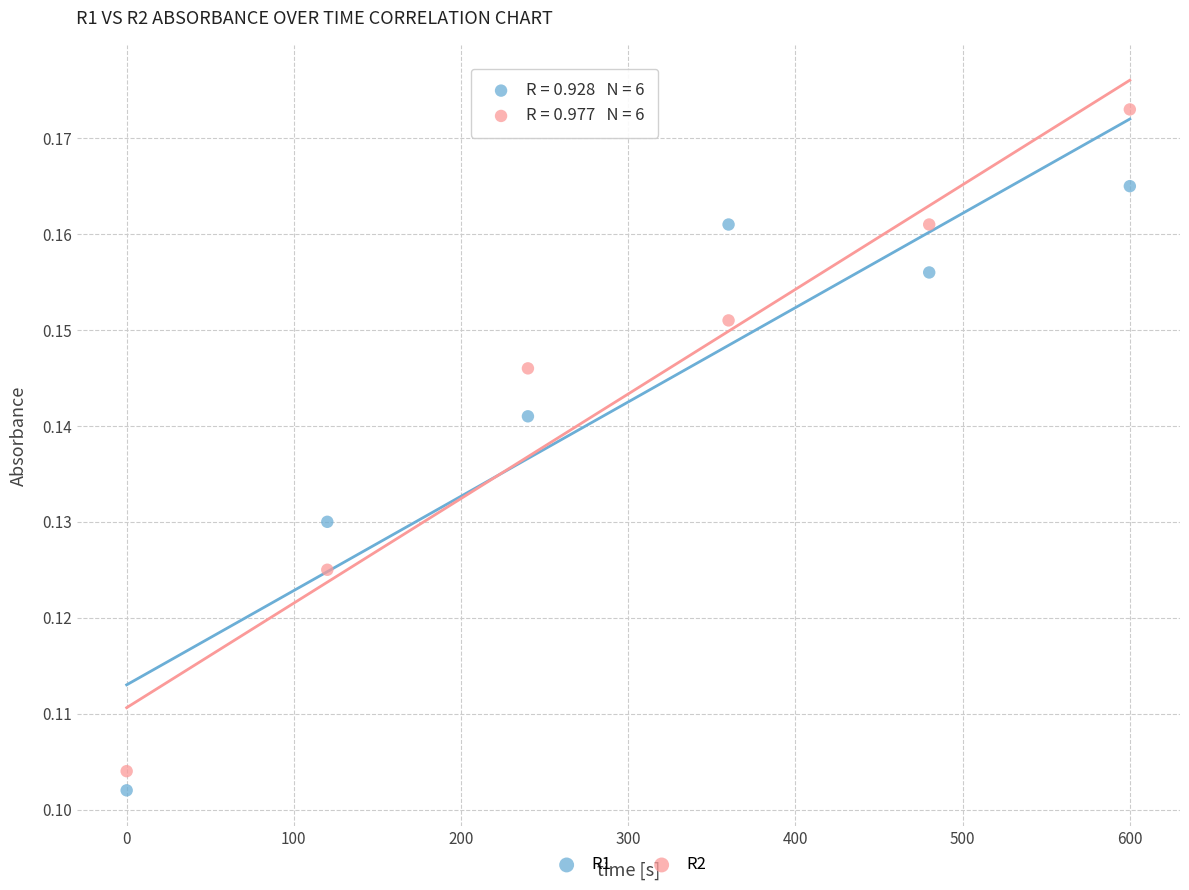

Which series has the widest spread of Y values?

R2